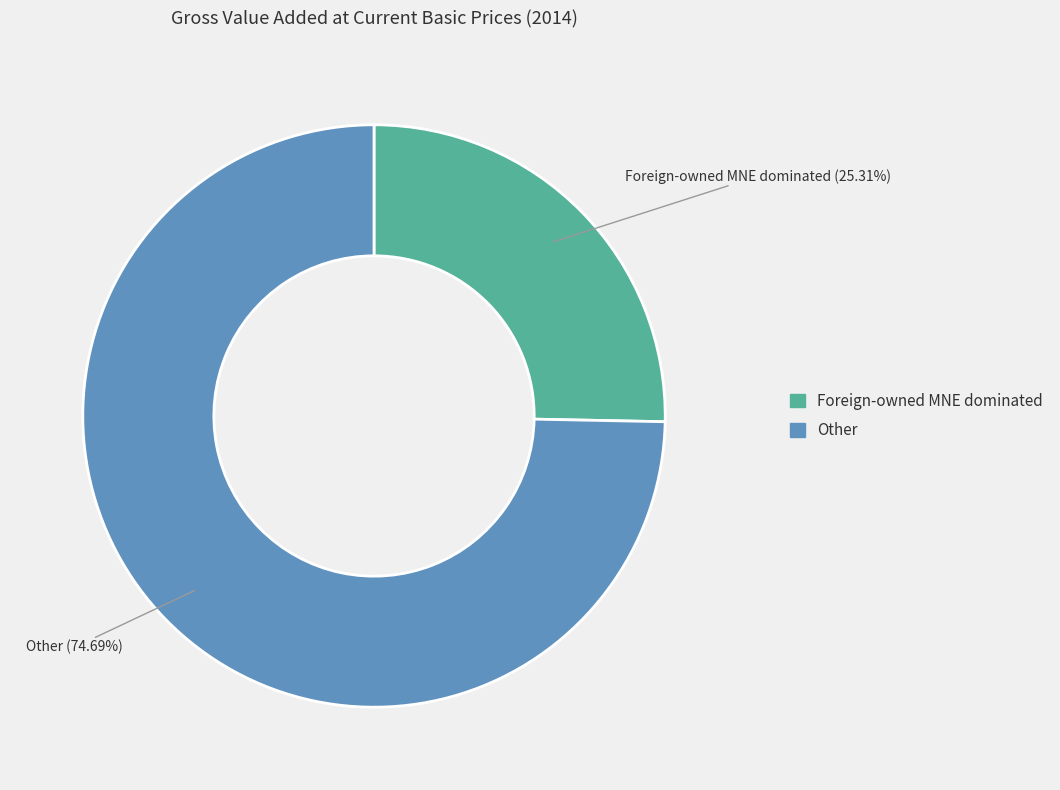

To the nearest percent, what is the combined percentage of Other and Foreign-owned MNE dominated?

100%